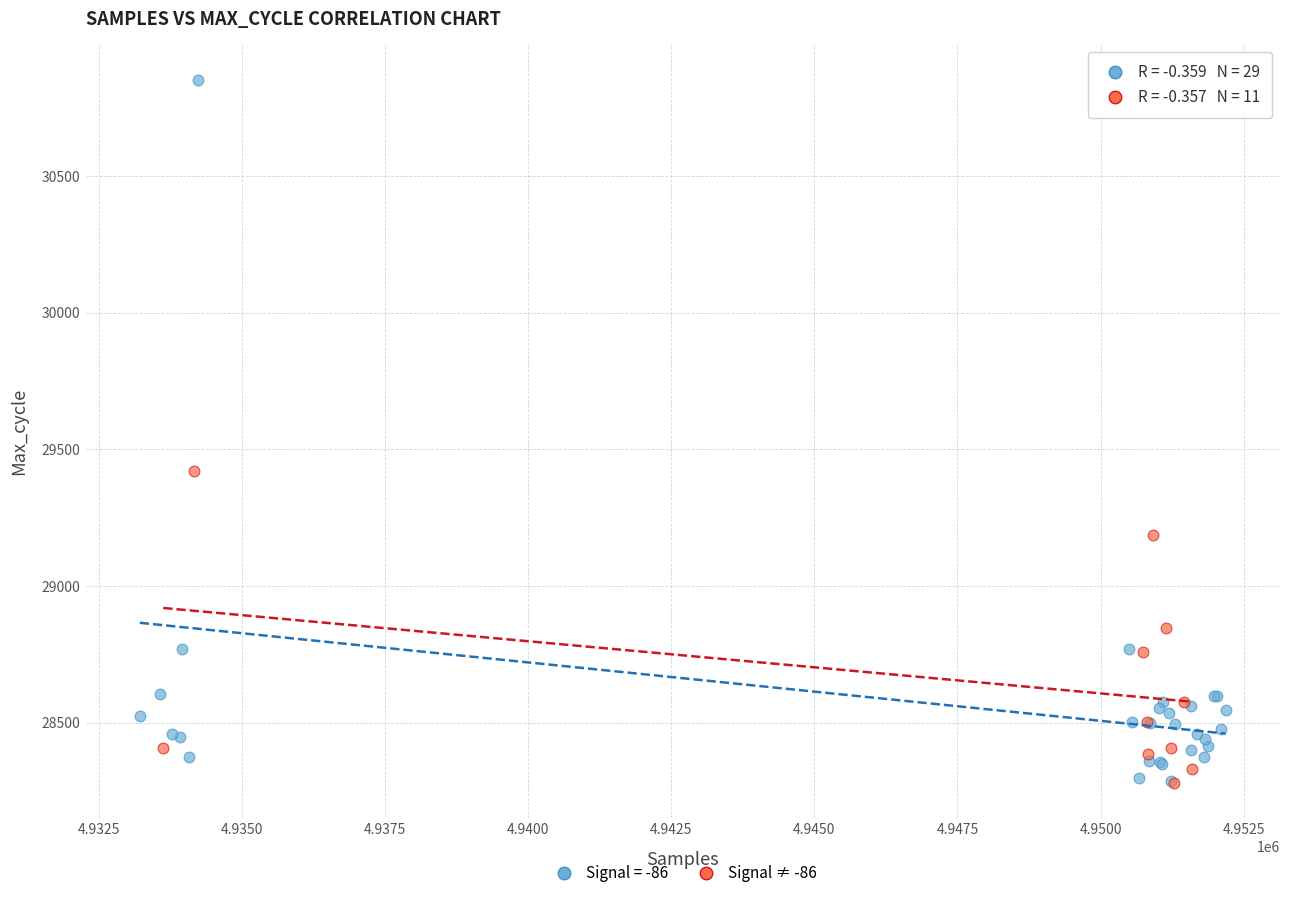

Which series reaches the maximum Y coordinate?

Signal = -86